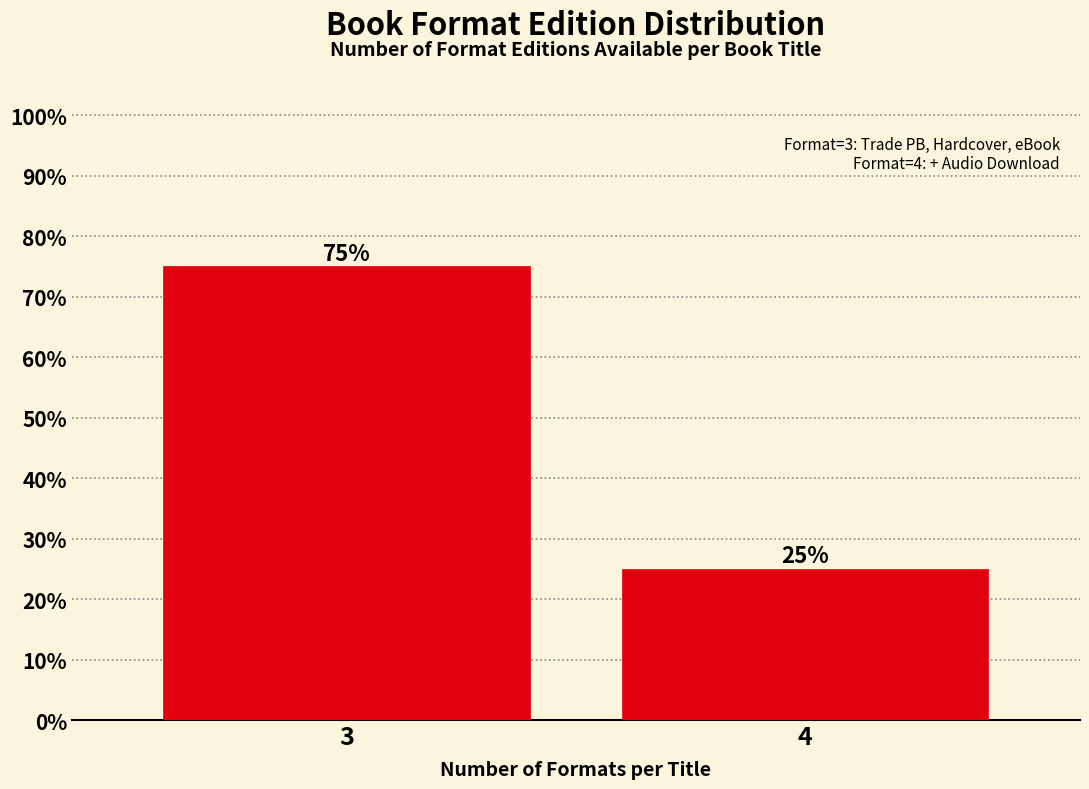

Reading left to right, extract all data points from this chart.

75	25